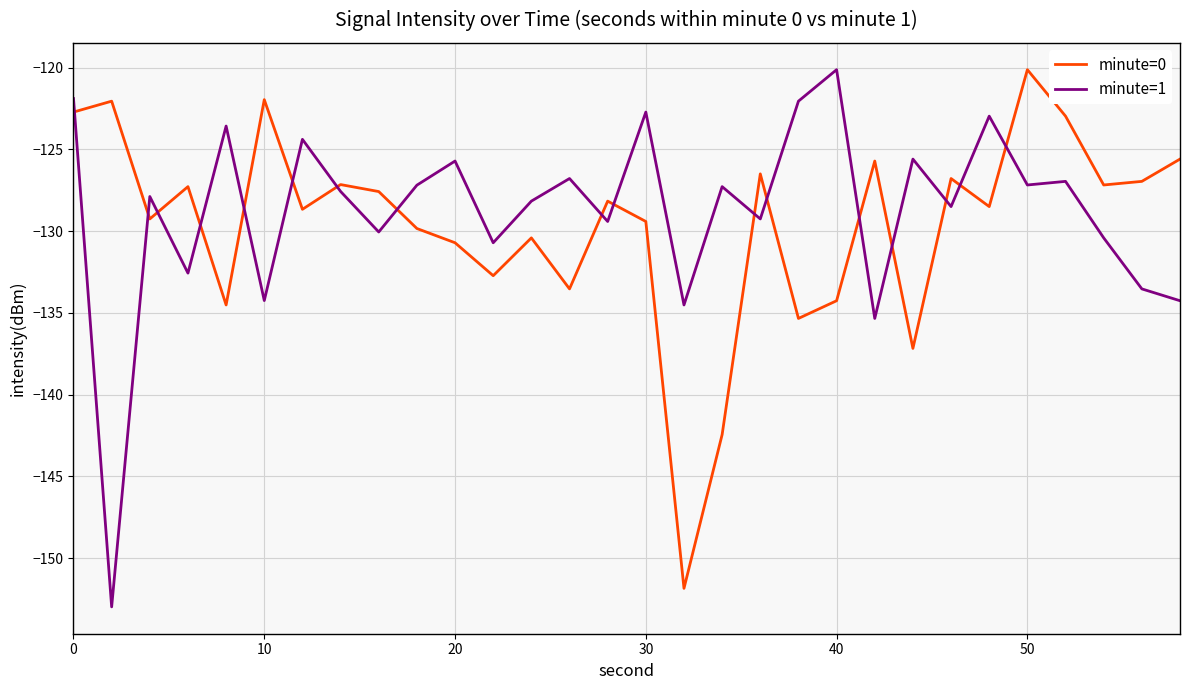

How many times do minute=0 and minute=1 cross each other?

17